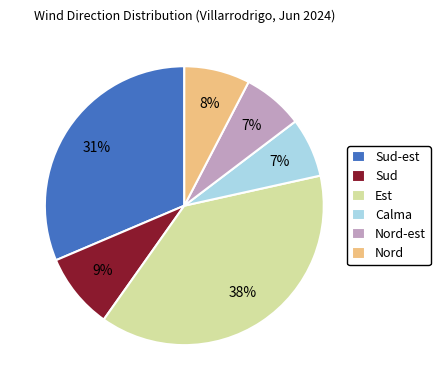

Do Est and Nord-est together represent more than half of the pie?

No